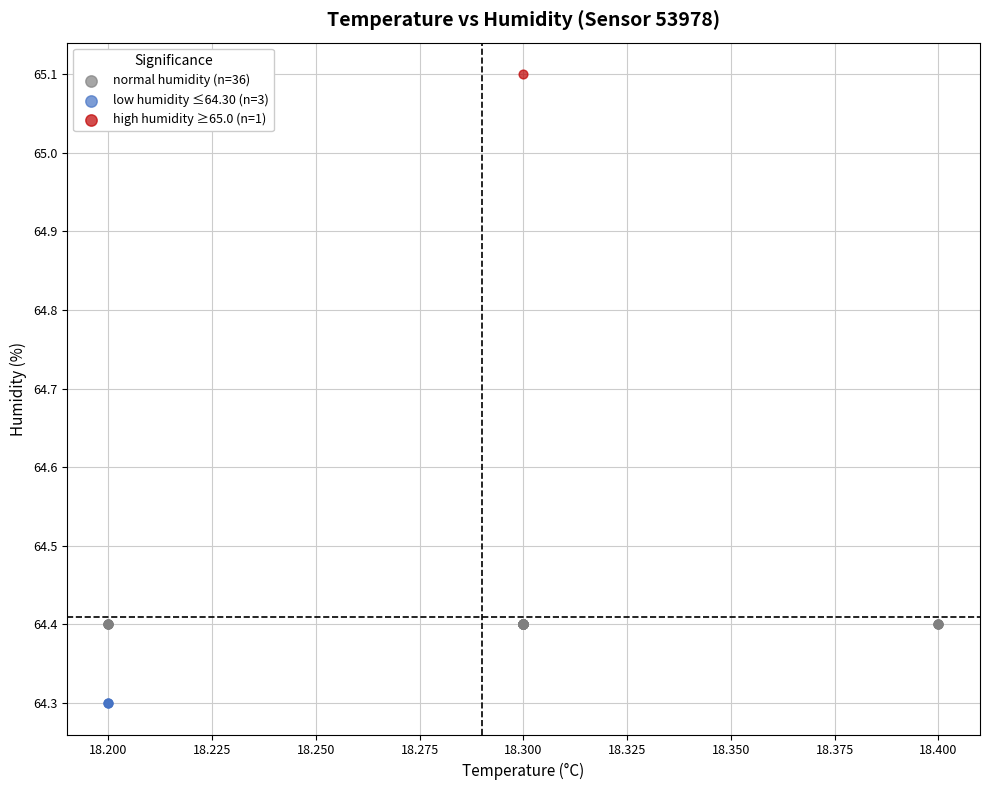

Which series reaches the minimum Y coordinate?

low humidity ≤64.30 (n=3)